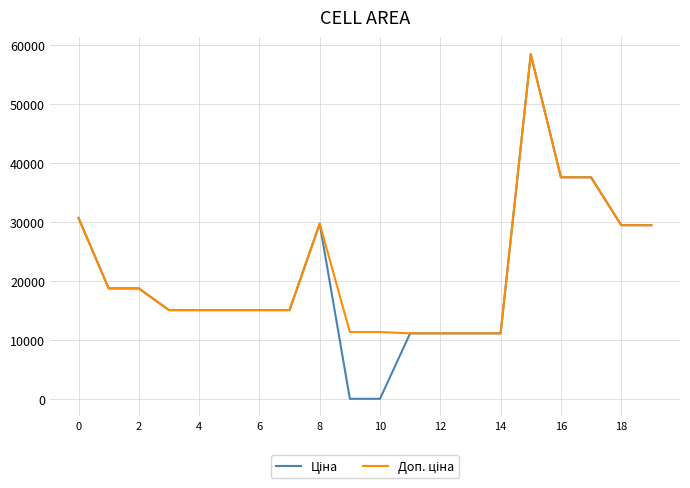

What is the maximum value shown in the chart?

58426.5